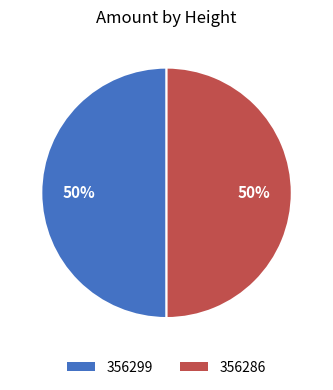

True or false: 356299 accounts for 50% of the total.

True